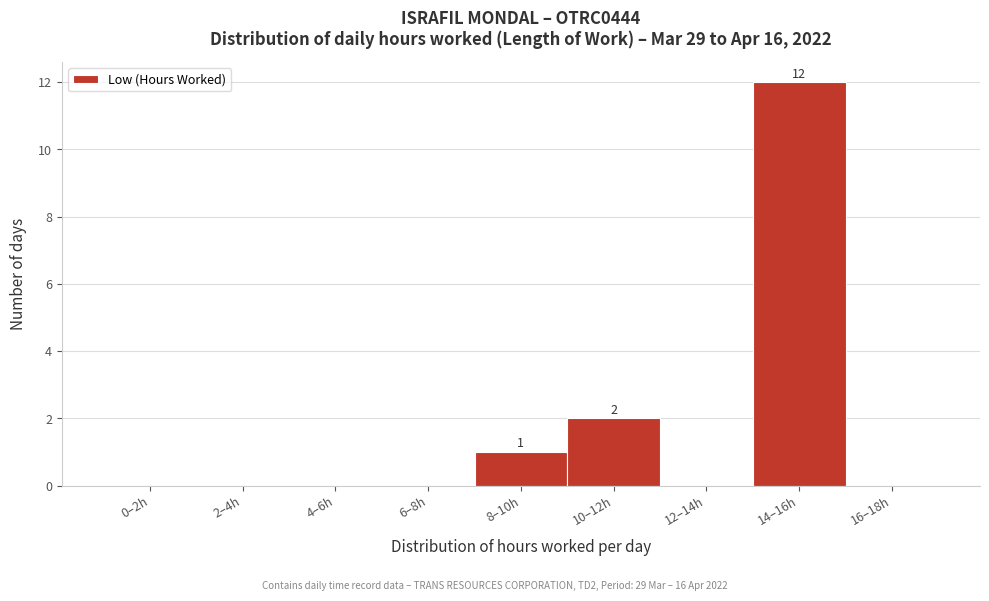

Reading left to right, transcribe all the data shown in this chart.

0–2h=0	2–4h=0	4–6h=0	6–8h=0	8–10h=1	10–12h=2	12–14h=0	14–16h=12	16–18h=0